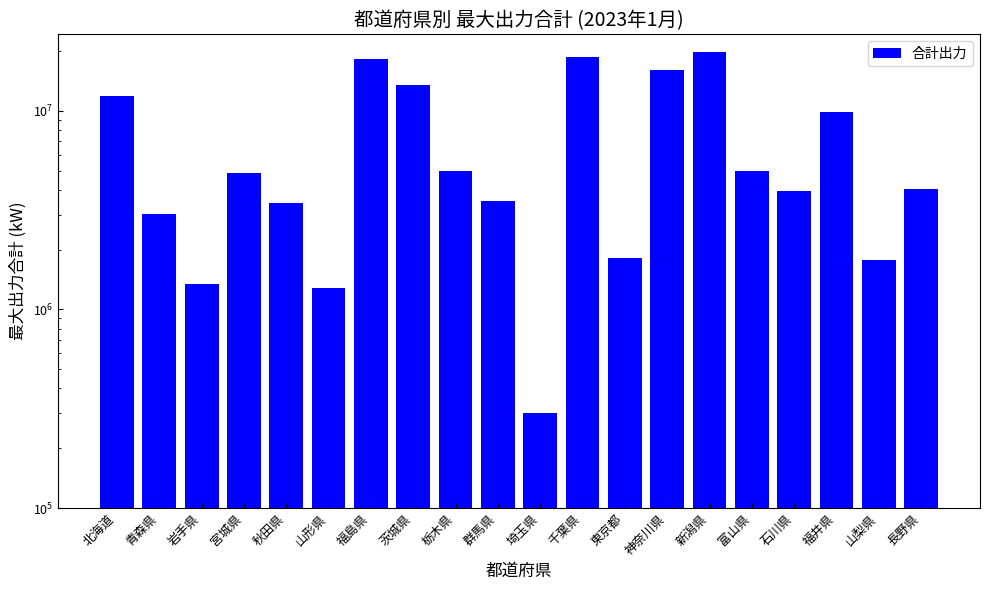

What is the label of the 20th bar from the left?

長野県